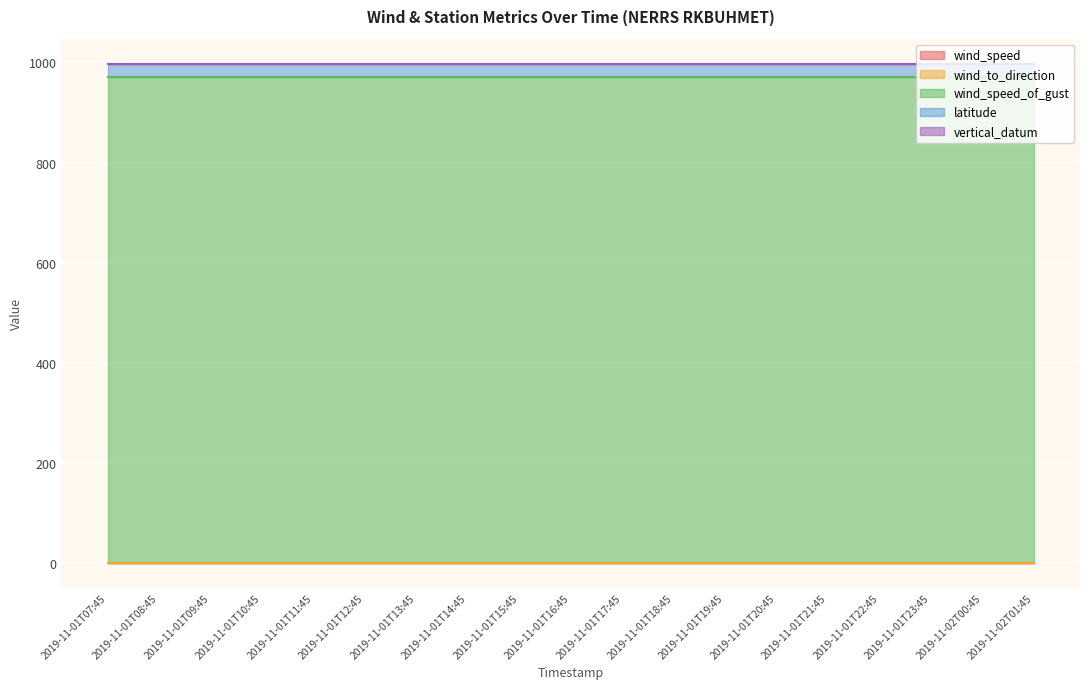

What is the label of the 14th point from the left?

2019-11-01T20:45